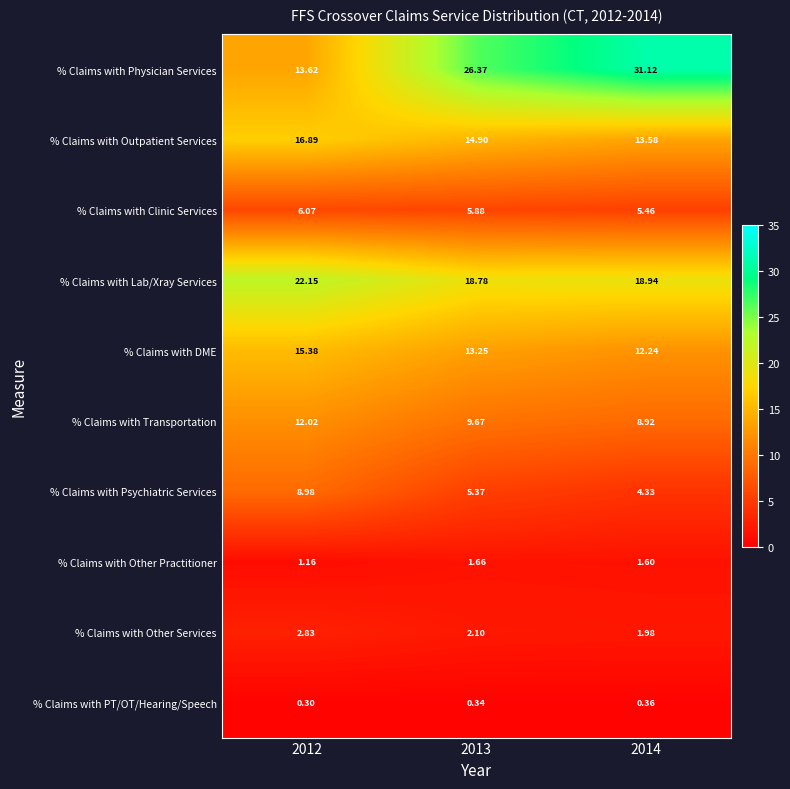

Between 2013 and 2014, which series saw the biggest shift?

% Claims with Physician Services